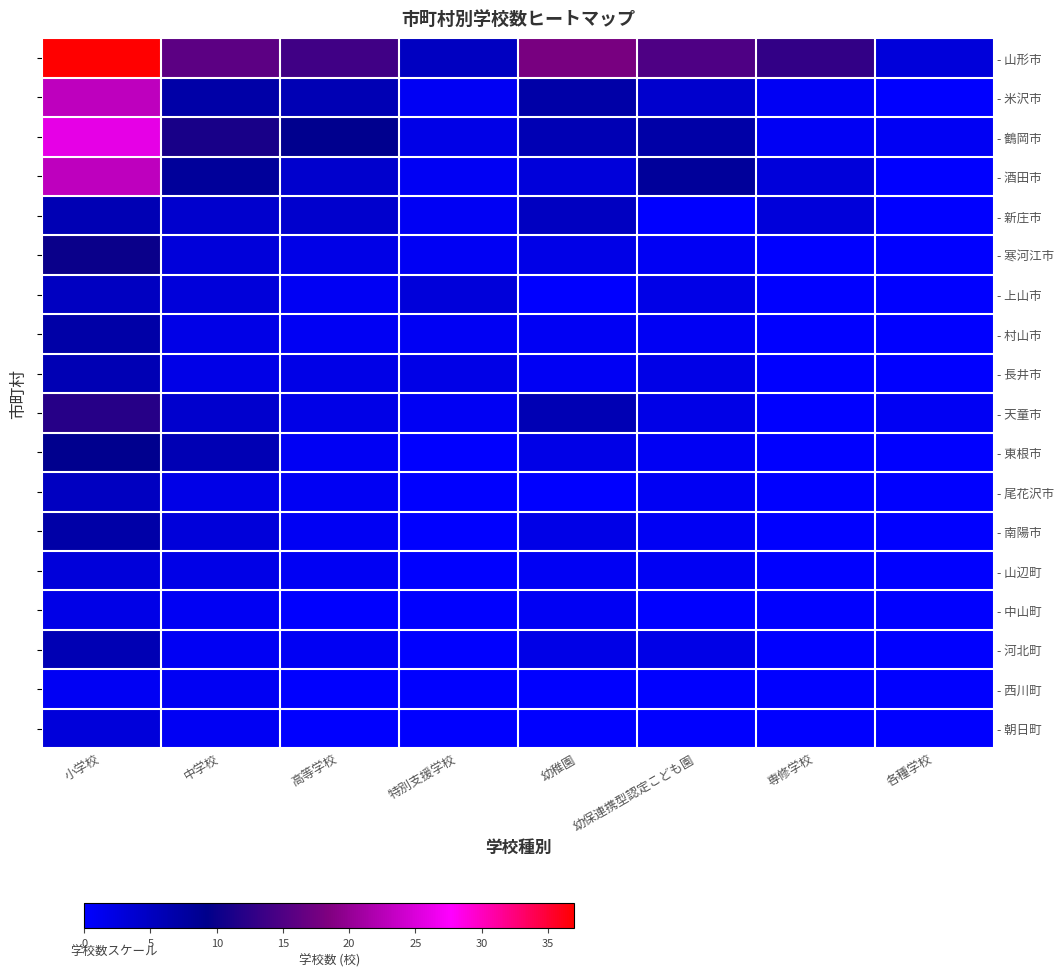

What is the difference between the maximum and minimum values in the - 尾花沢市 series?

5